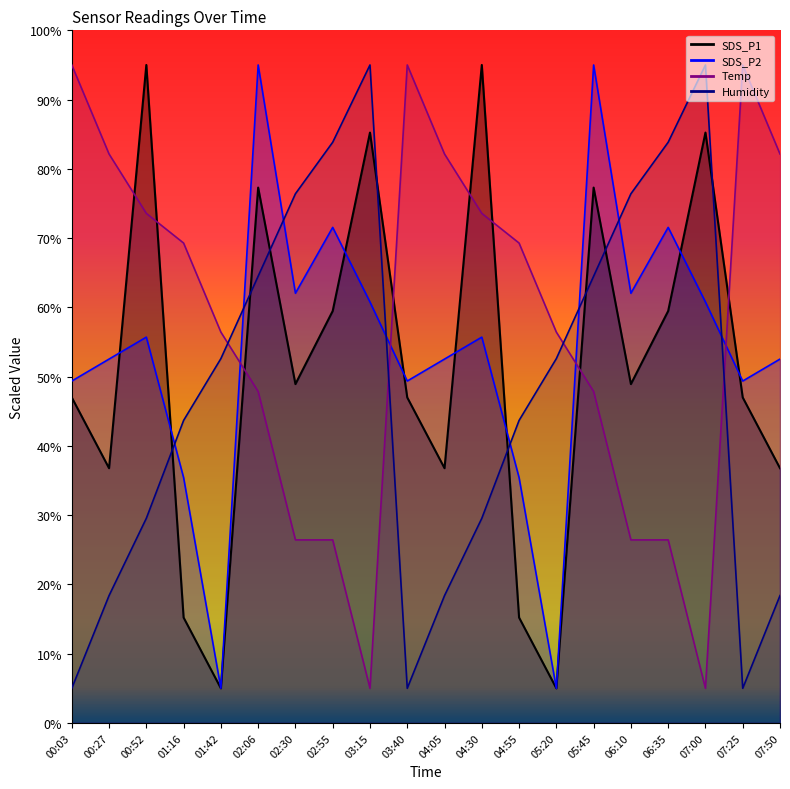

Which series has the largest range (max minus min)?

SDS_P1